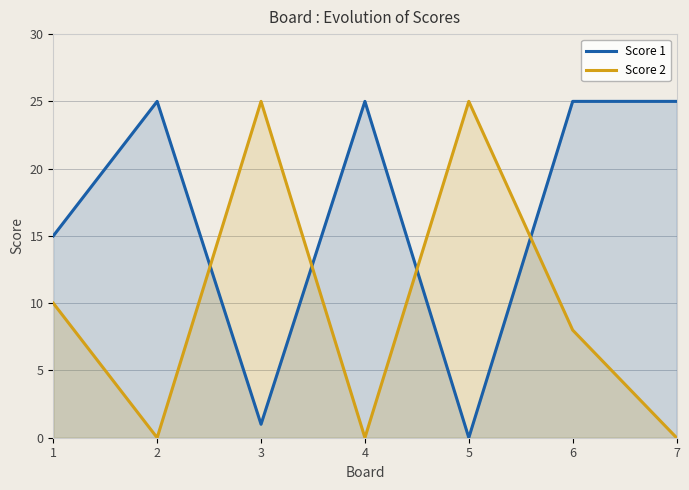

Count the Score 2 values in the range 0 to 25.

7